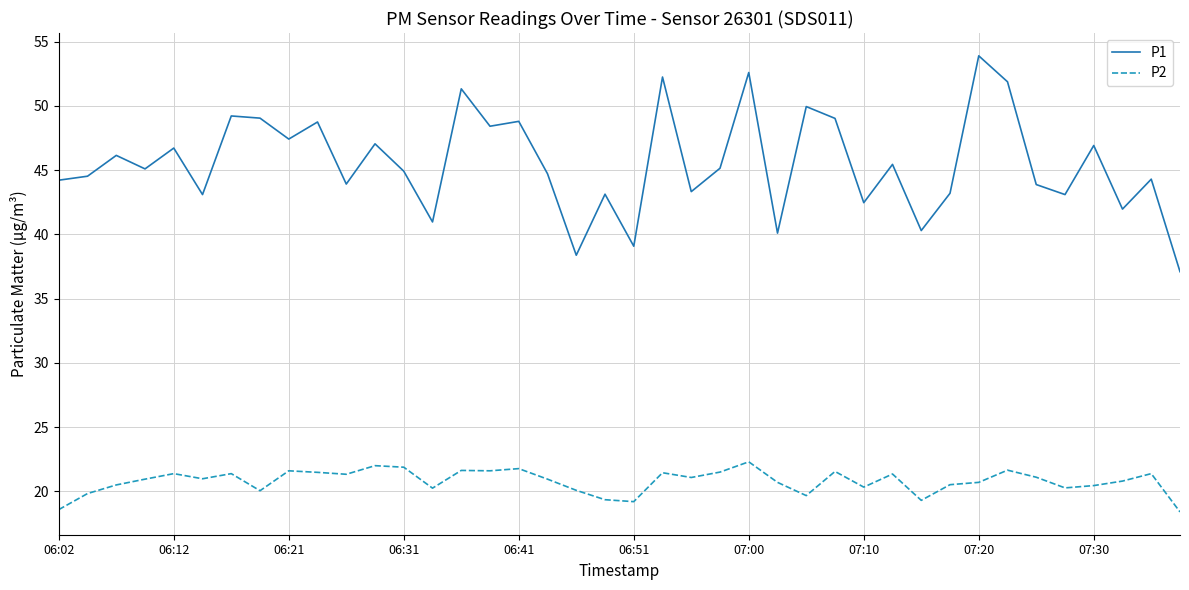

List the series in order of their peak value, highest first.

P1, P2